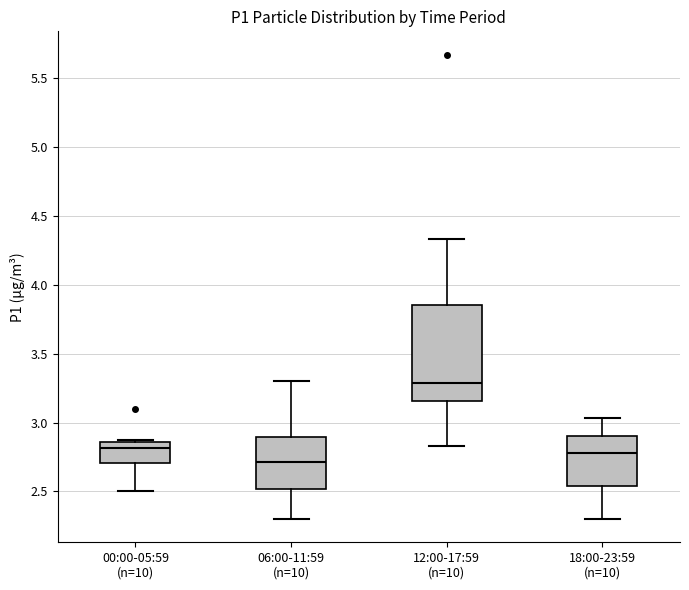

Reading left to right, read every box against the y-axis: the position of its median line, the range the box covers, and the ends of its whiskers. The values are not printed on the chart, so give them approximately, as read against the axis.

00:00-05:59 (n=10): median 2.80, box 2.70 to 2.85, whiskers 2.50 to 2.85
06:00-11:59 (n=10): median 2.70, box 2.50 to 2.90, whiskers 2.30 to 3.30
12:00-17:59 (n=10): median 3.30, box 3.15 to 3.85, whiskers 2.85 to 4.35
18:00-23:59 (n=10): median 2.80, box 2.55 to 2.90, whiskers 2.30 to 3.05